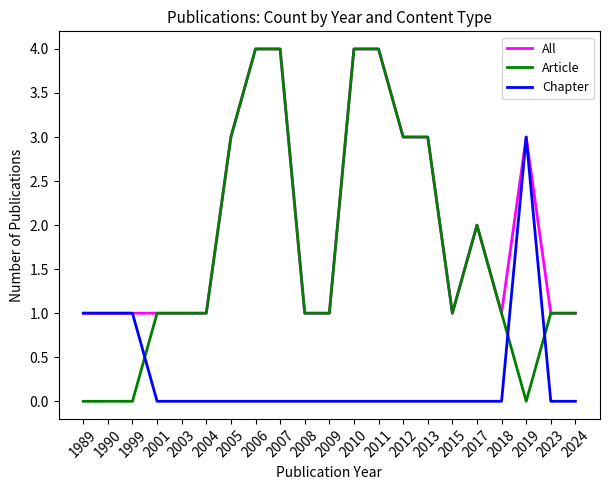

Does the chart have visible grid lines?

No